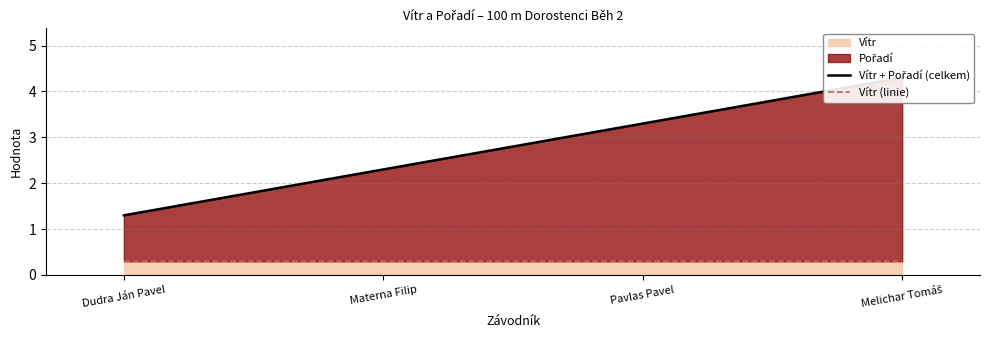

At which label does Vítr + Pořadí (celkem) reach its peak?

Melichar Tomáš